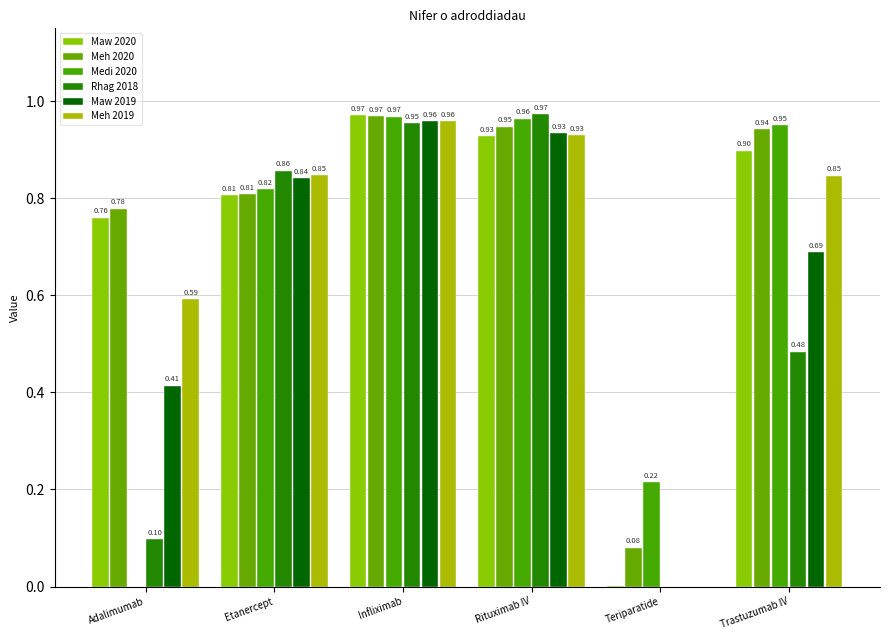

Rank the series by their maximum value, from highest to lowest.

Rhag 2018, Maw 2020, Meh 2020, Medi 2020, Maw 2019, Meh 2019